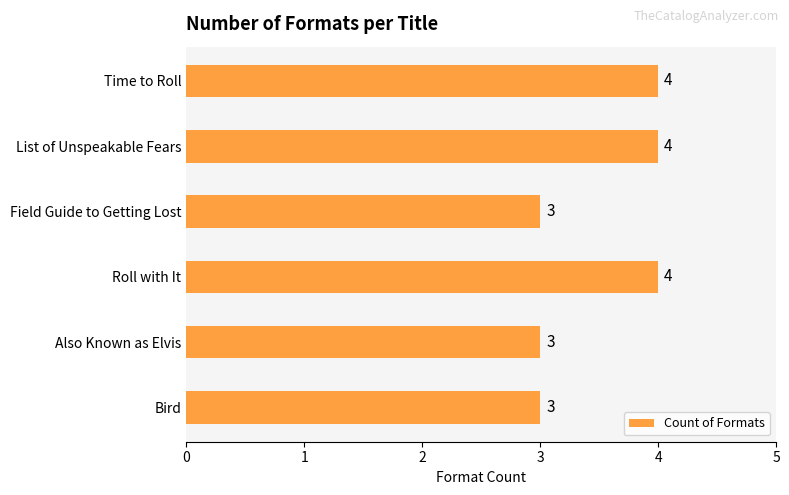

Count the values in the range 3 to 4.

6